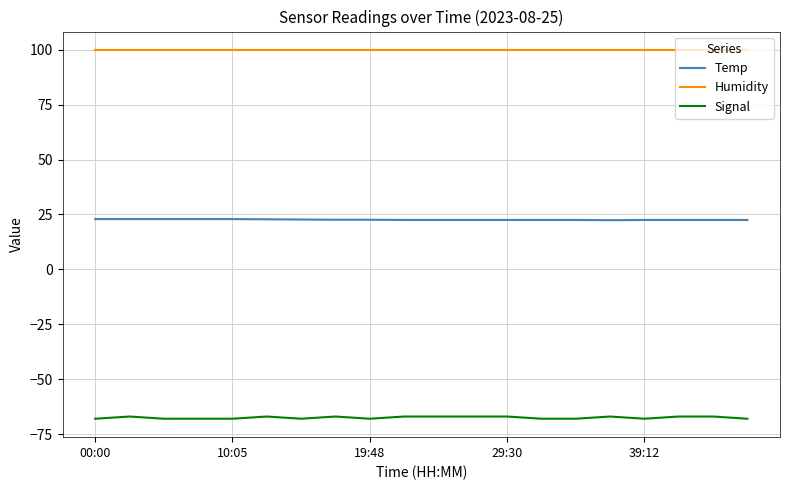

What is the sum of all Humidity values?

1998.0